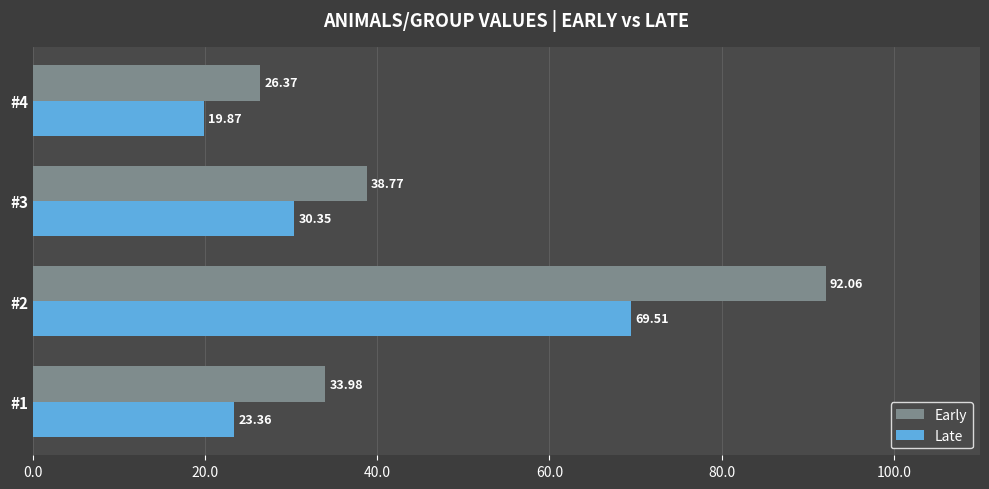

Is the value of Late at #2 greater than the value of Early at #3?

Yes